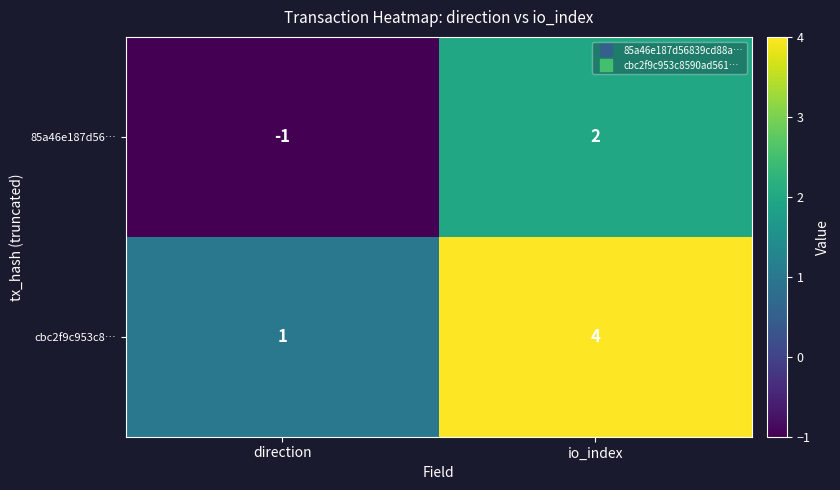

Reading left to right, extract all data points from this chart.

85a46e187d56…: direction=-1	io_index=2
cbc2f9c953c8…: direction=1	io_index=4